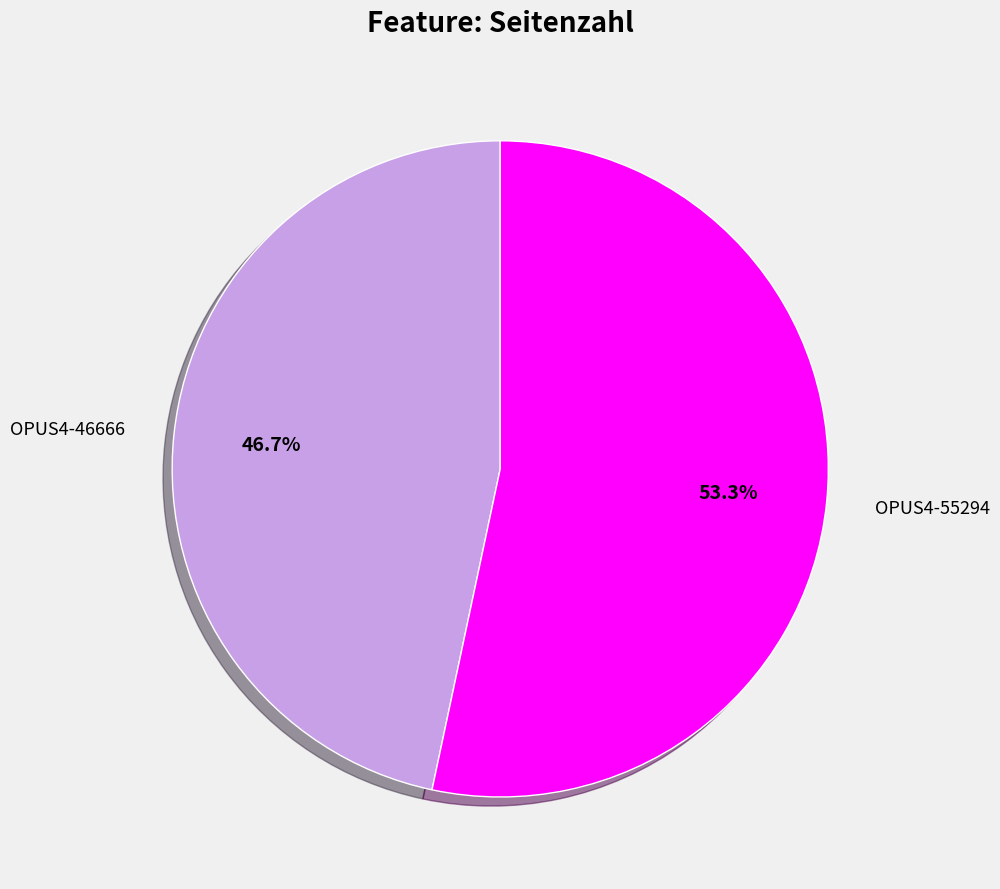

Rank the categories by value from lowest to highest.

OPUS4-46666, OPUS4-55294